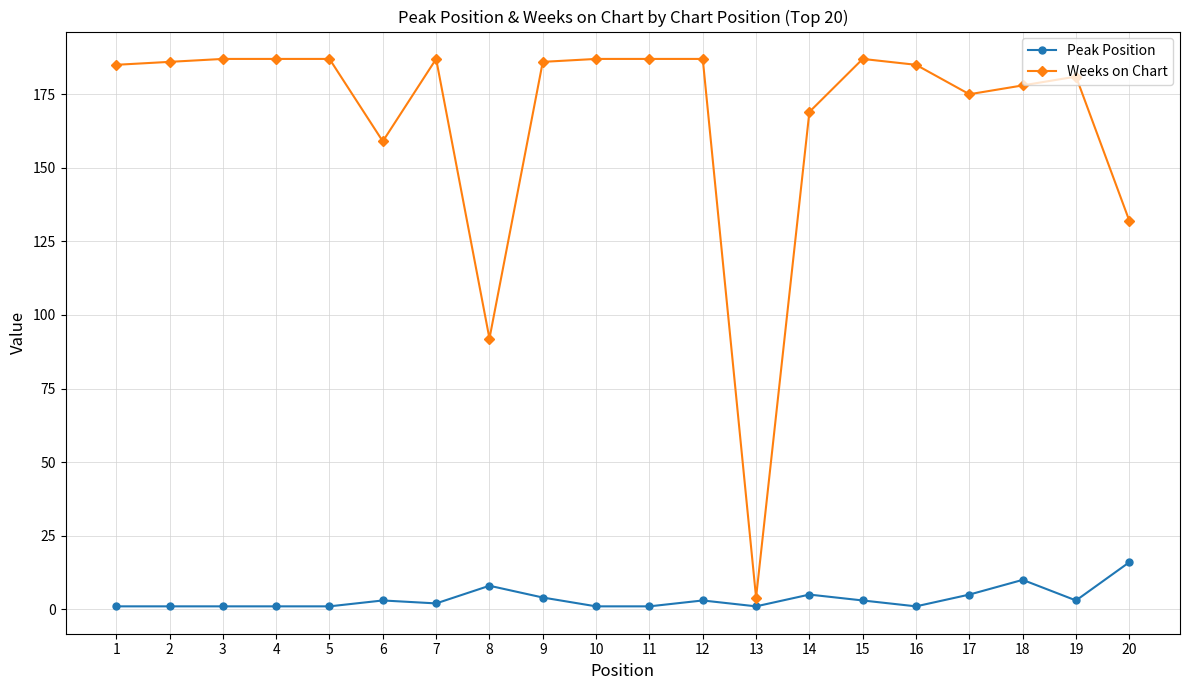

True or false: Peak Position has more than 1 points higher than both neighbors.

True